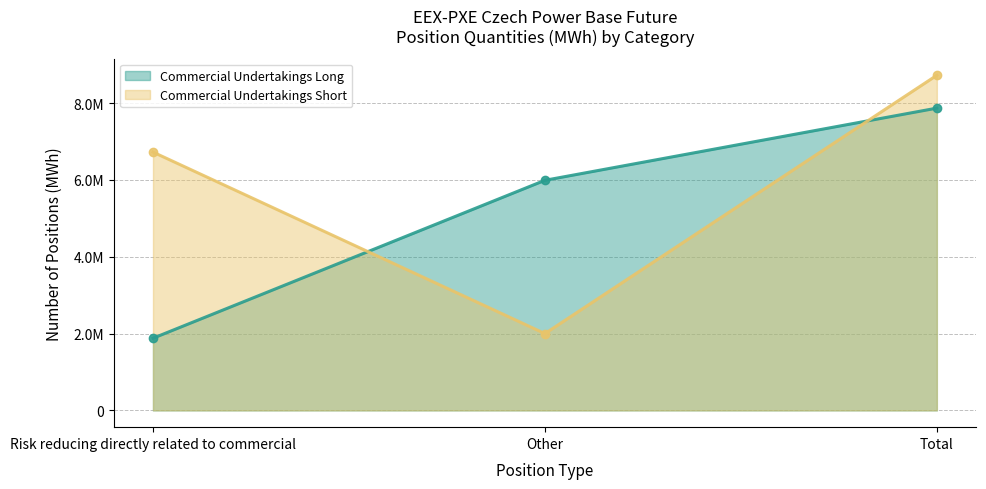

What is the highest value of the Commercial Undertakings Long series?

7868497